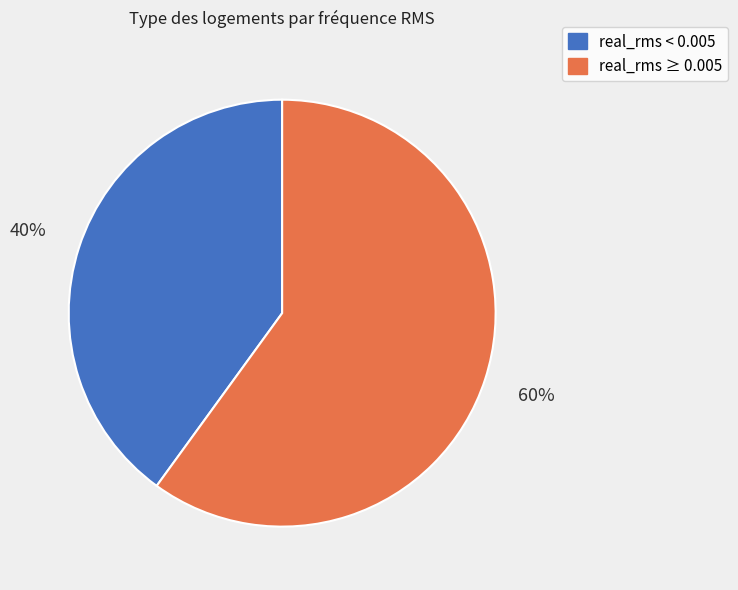

Rank the categories by value from highest to lowest.

real_rms ≥ 0.005, real_rms < 0.005